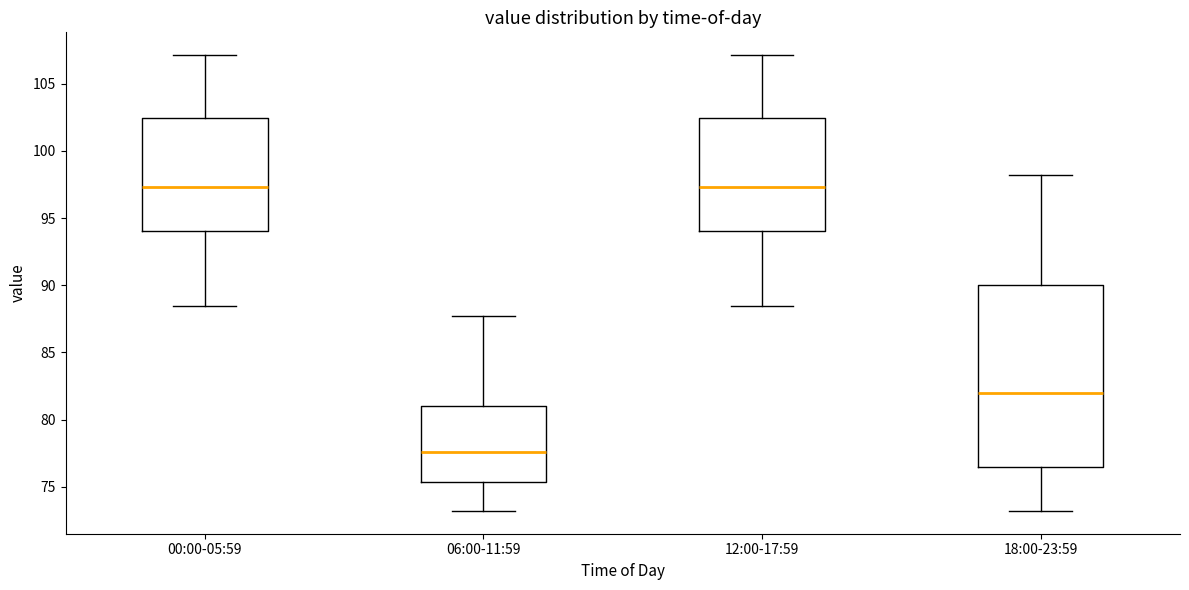

Comparing the boxes themselves (not the whiskers), which one is the tallest?

18:00-23:59